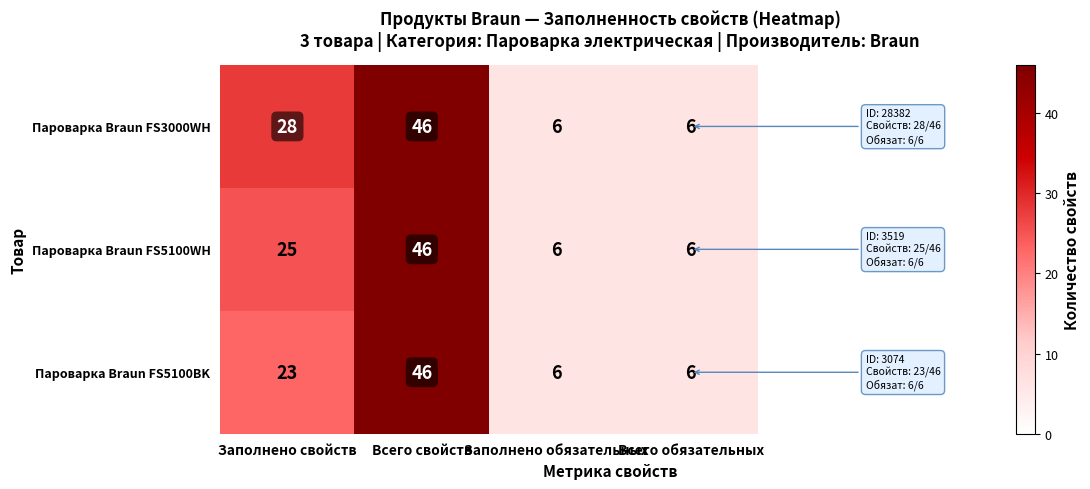

Is it true that Пароварка Braun FS5100BK equals 6 at Заполнено обязательных?

True